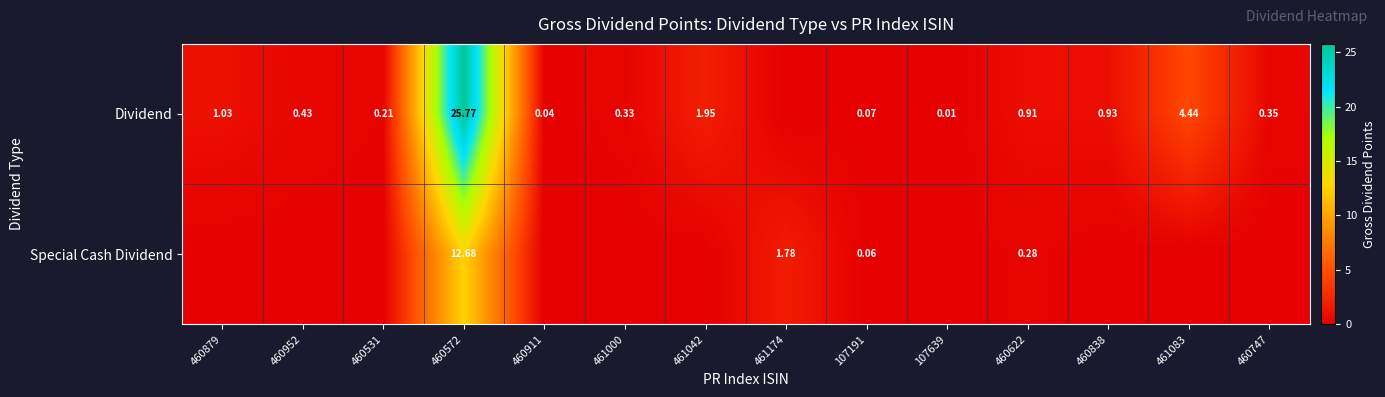

Count the number of categories in the chart.

14